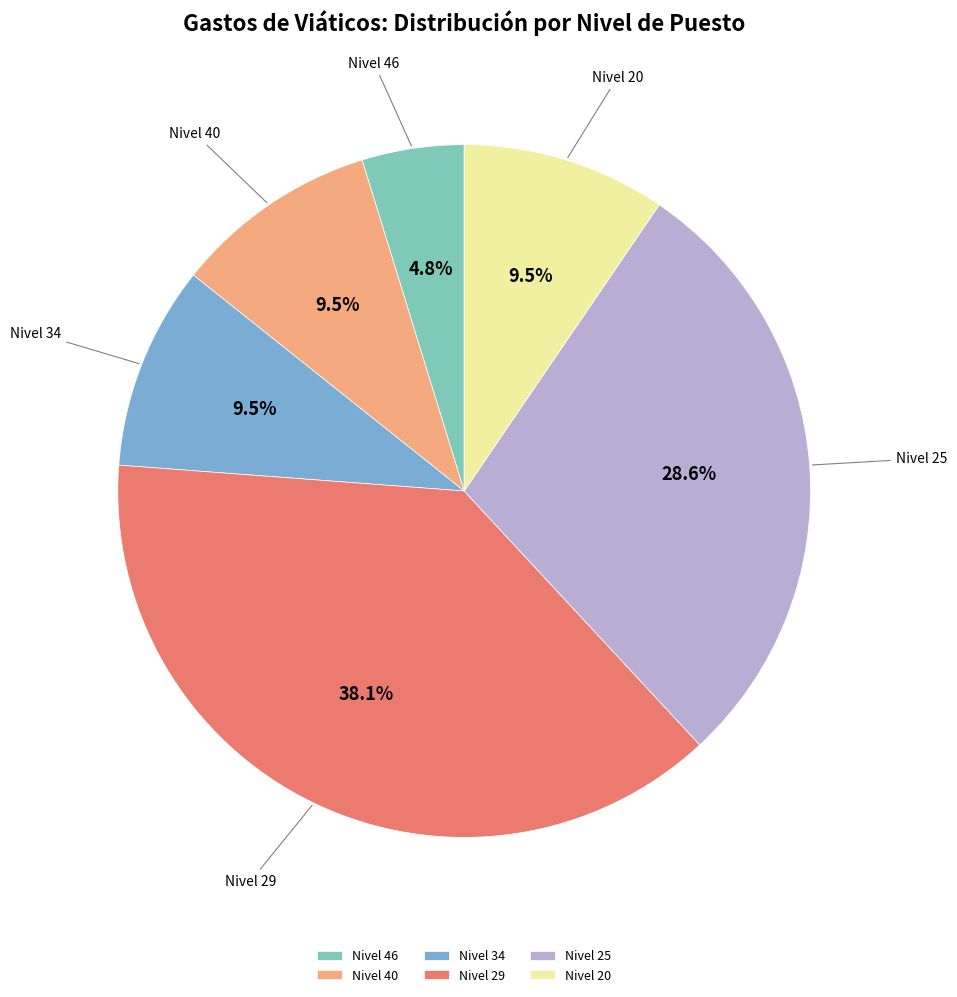

Which category has the biggest portion of the pie?

Nivel 29